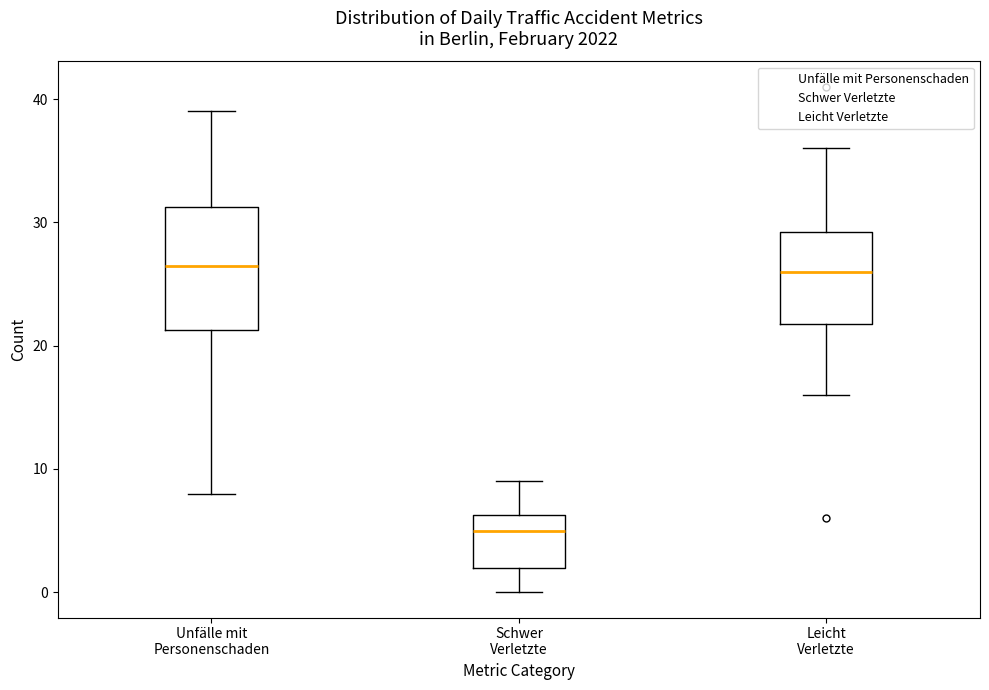

Which box has the lowest median line?

Schwer Verletzte